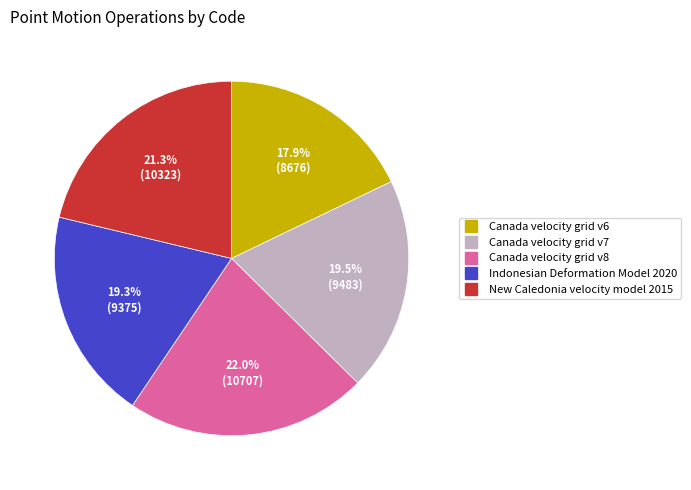

Combined, do Canada velocity grid v6 and Canada velocity grid v7 account for over 50%?

No